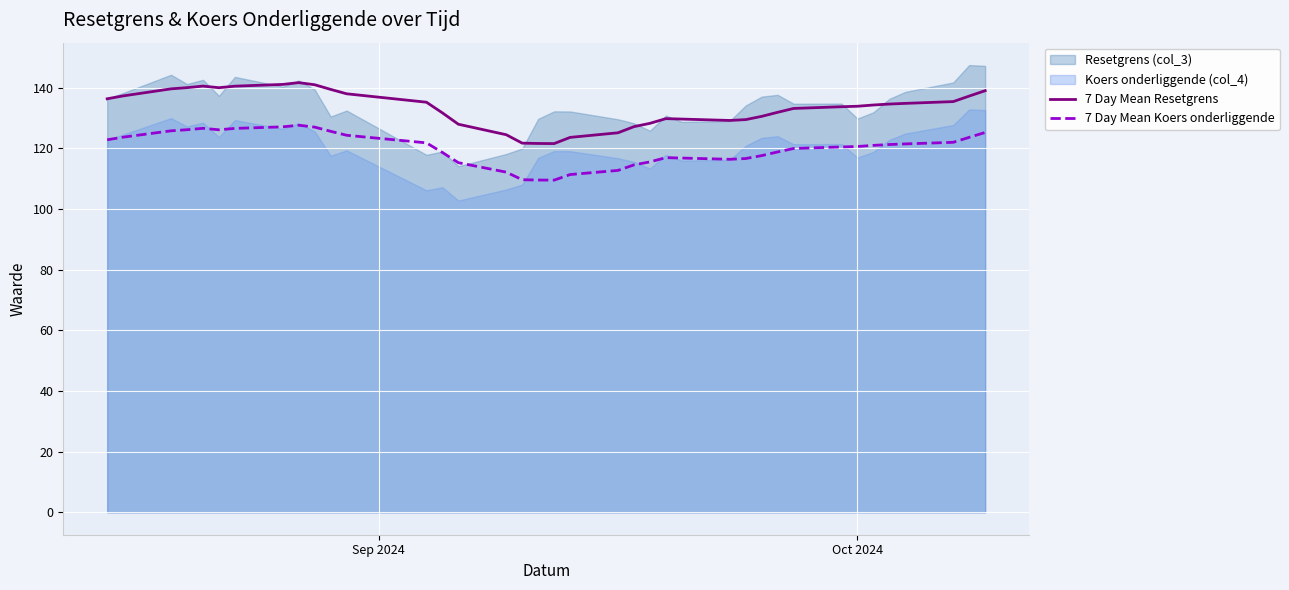

True or false: 7 Day Mean Koers onderliggende and 7 Day Mean Resetgrens cross at least once.

False